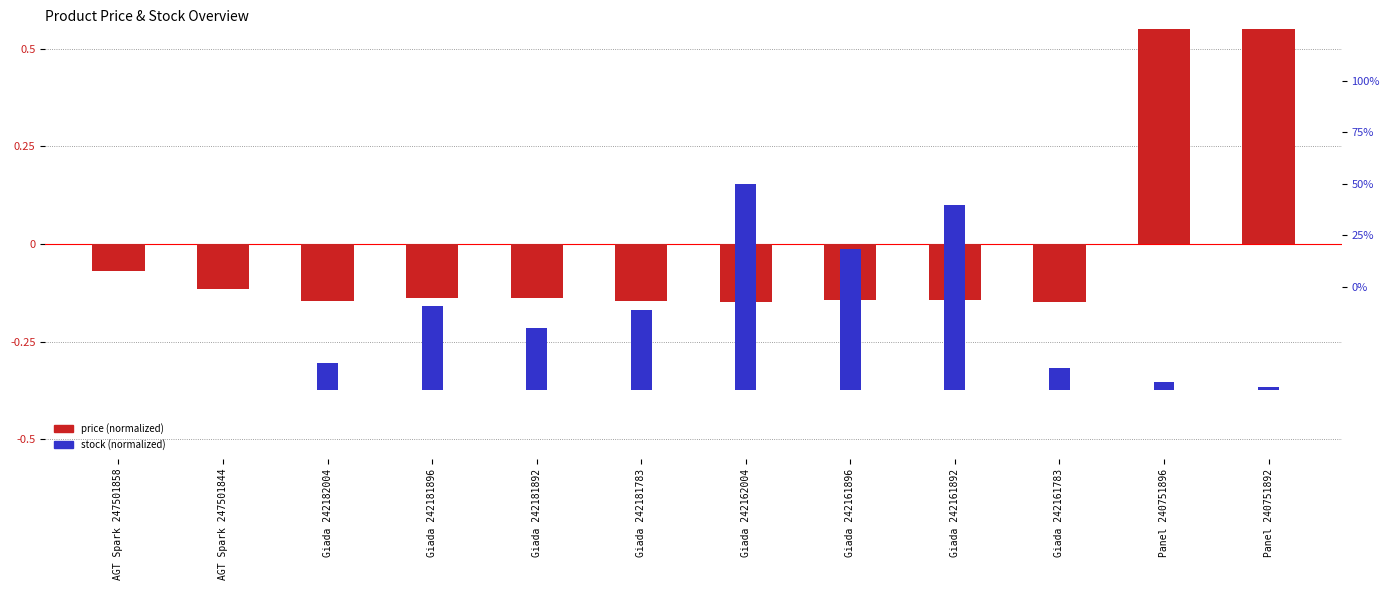

The stock (normalized) series shows 0.0 at Giada 242161892. True or false?

False